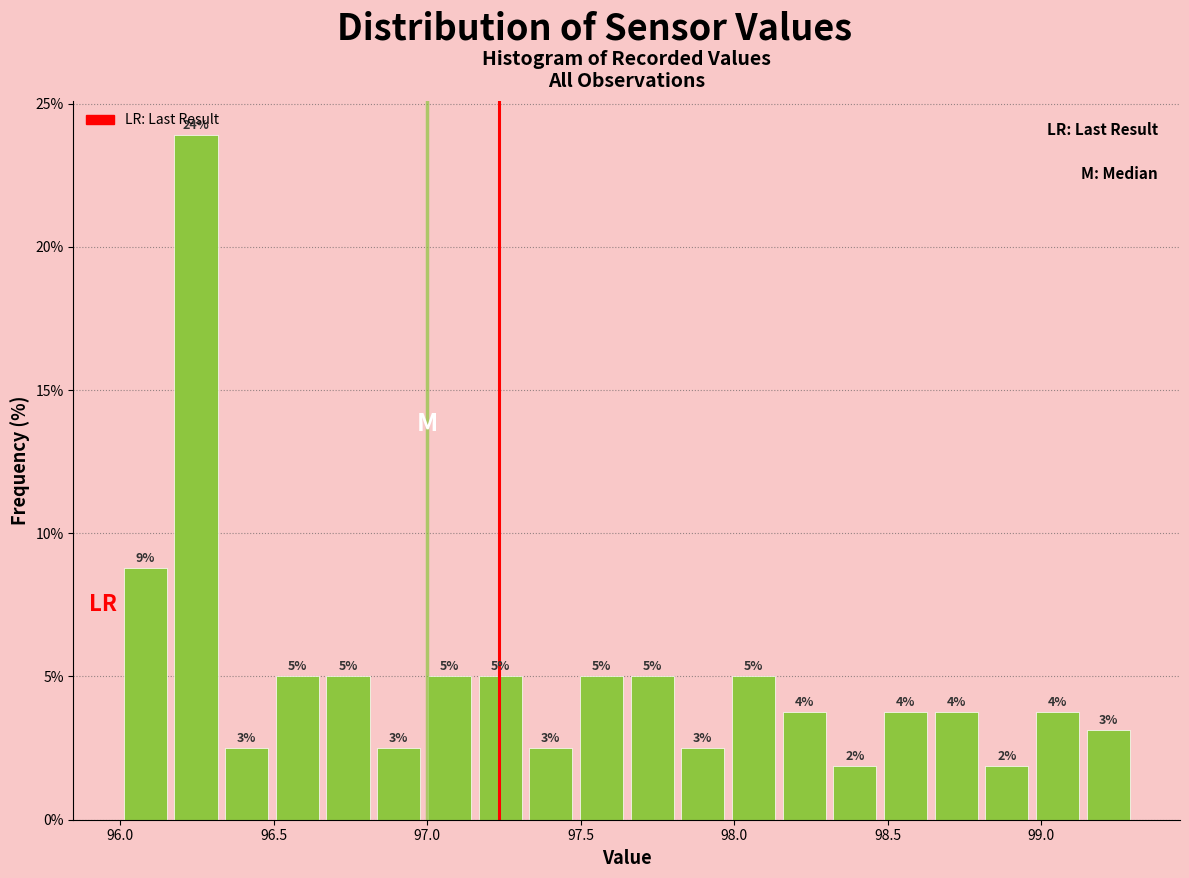

Read against the x-axis, roughly where is the centre of the tallest bar?

96.25